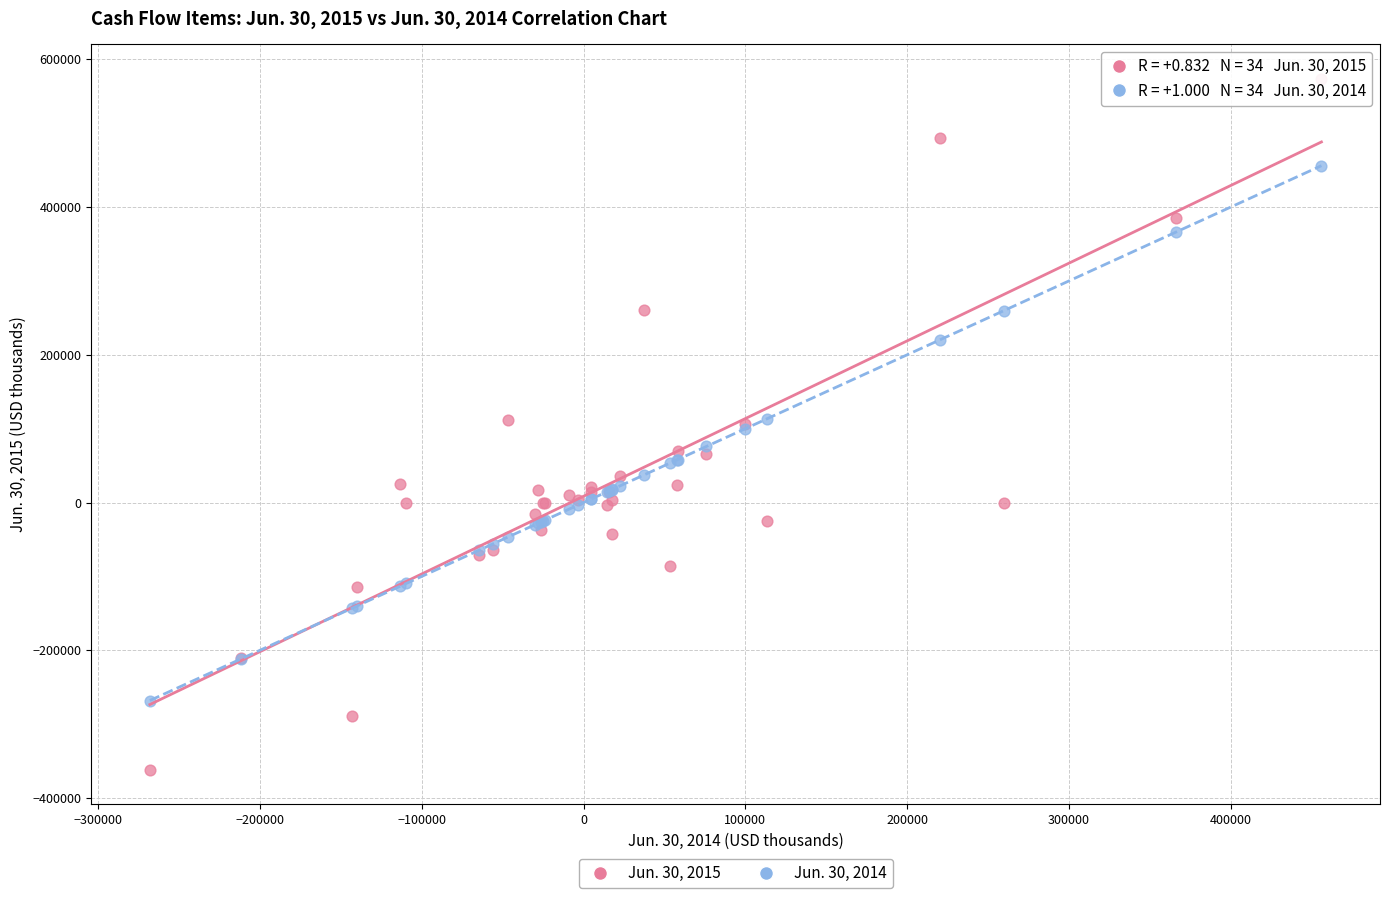

What is the X range (max minus min) for the scatter plot?

724153